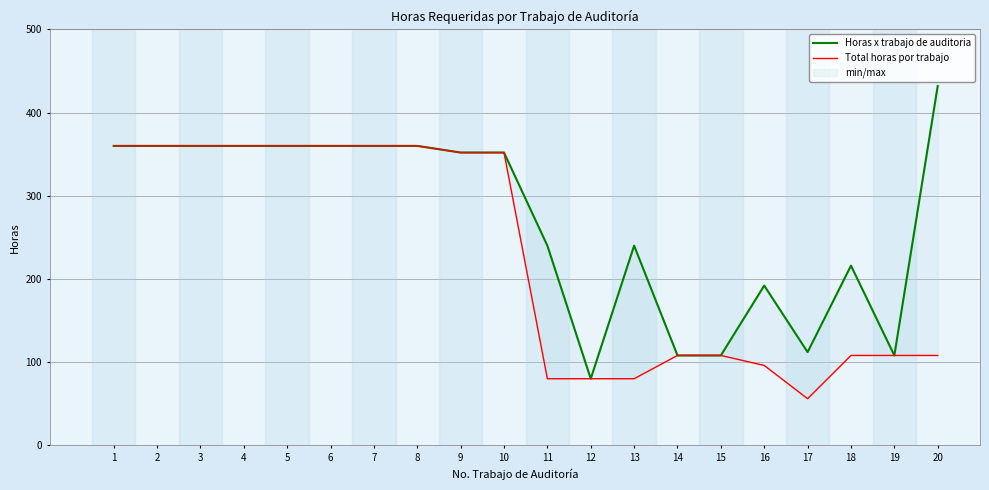

List the series in order of their peak value, lowest first.

Total horas por trabajo, Horas x trabajo de auditoria